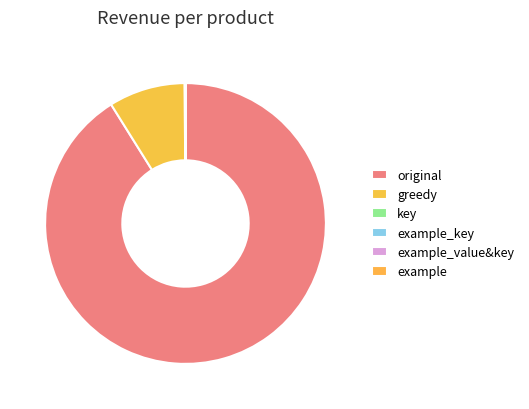

Which slice is the smallest?

example_value&key